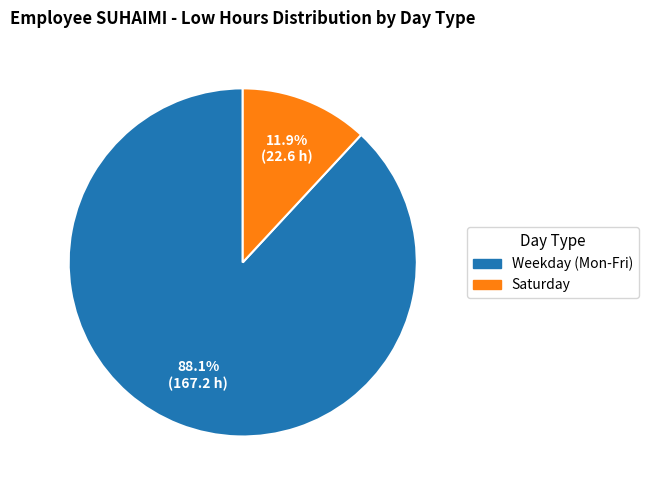

Is there any slice that represents more than half of the pie?

Yes